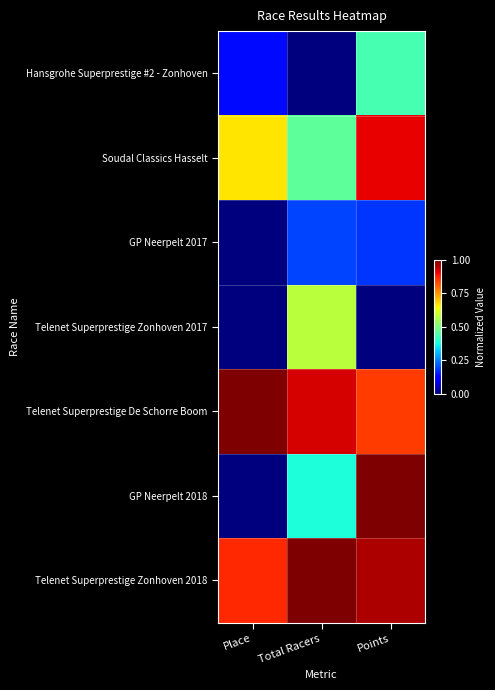

What is the total value across all series at Place?

2.7